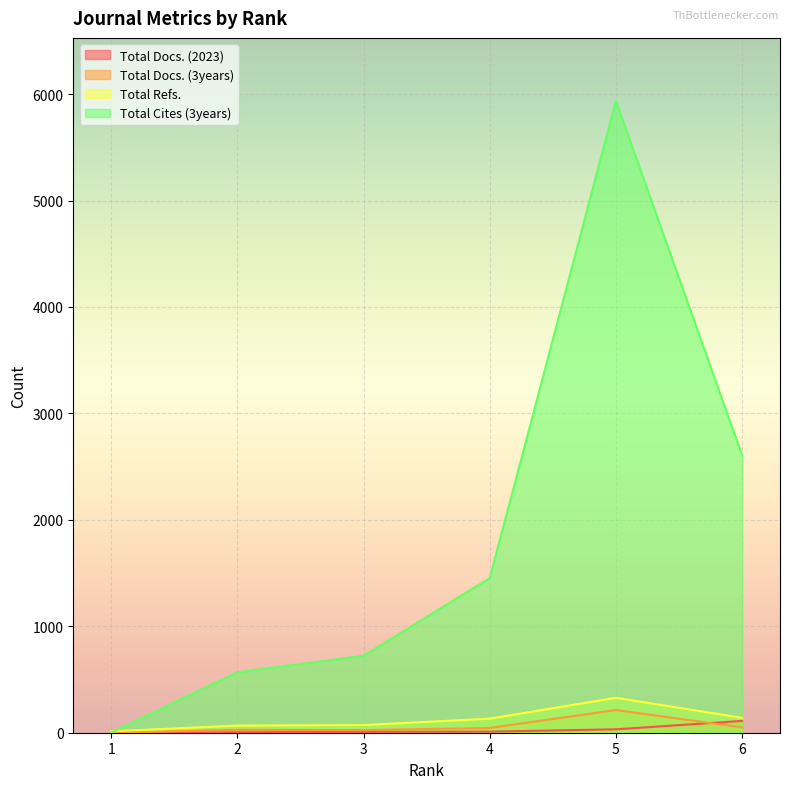

Which category has the lowest value across all series?

1